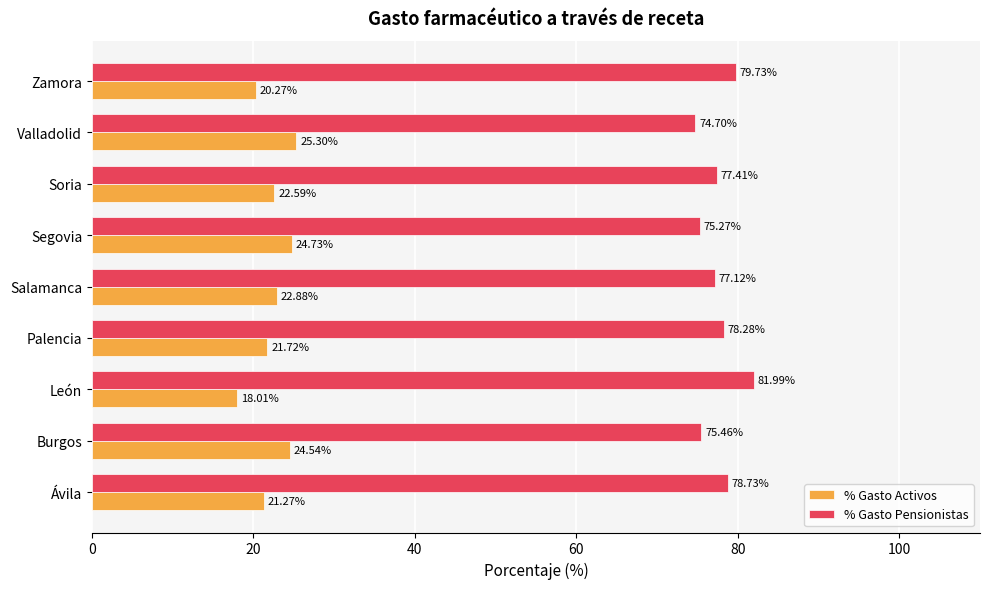

Rank the series by their maximum value, from lowest to highest.

% Gasto Activos, % Gasto Pensionistas